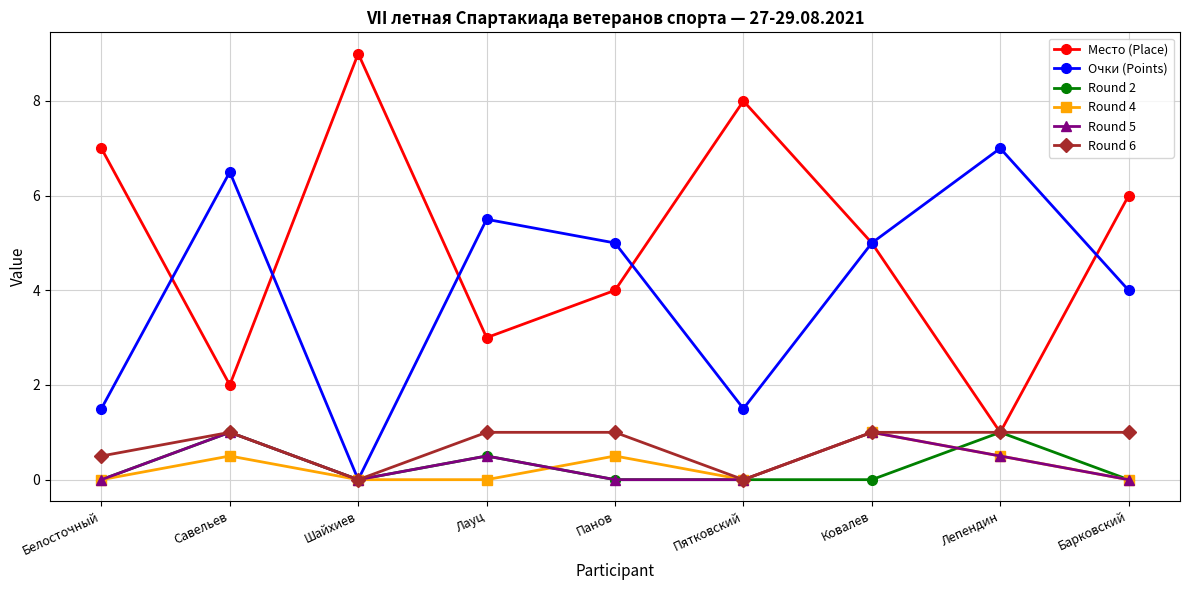

The Очки (Points) series shows 2.8 at Савельев. True or false?

False